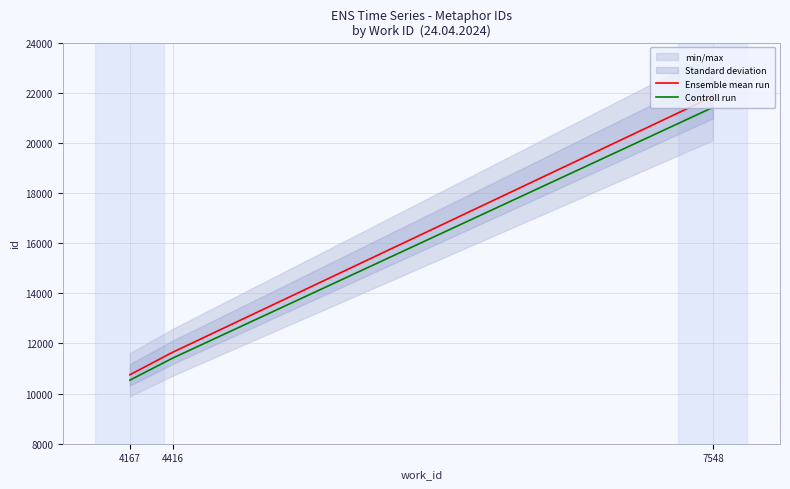

List the series in order of their overall mean, lowest first.

Controll run, Ensemble mean run